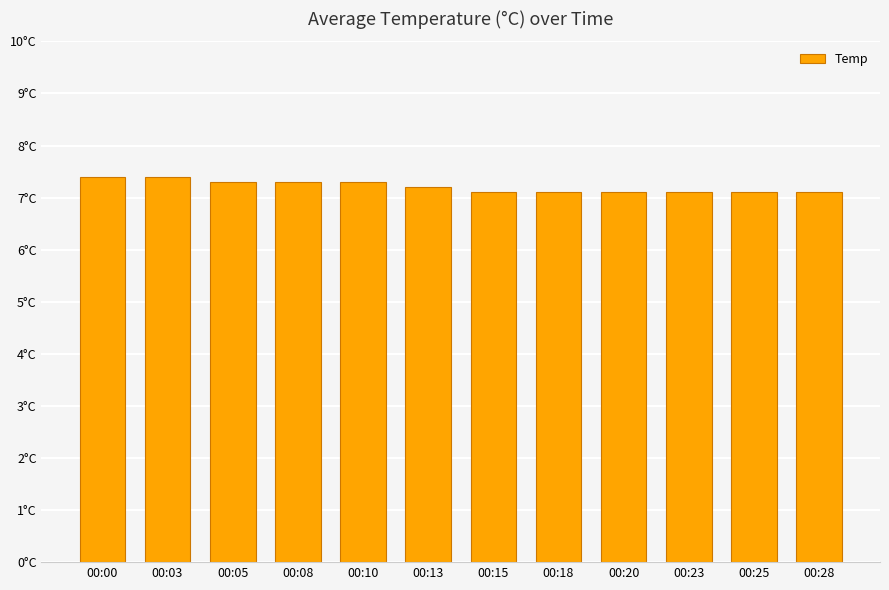

Does the chart contain any negative values?

No